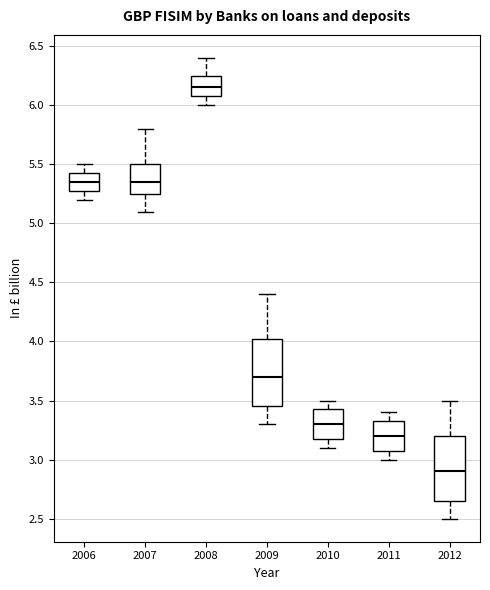

Reading left to right, transcribe this box plot: for each box, give where its median line is, the range the box spans, and where its two whiskers end, as read against the y-axis. The values are not printed on the chart, so give them approximately, as read against the axis.

2006: median 5.35, box 5.30 to 5.45, whiskers 5.20 to 5.50
2007: median 5.35, box 5.25 to 5.50, whiskers 5.10 to 5.80
2008: median 6.15, box 6.10 to 6.25, whiskers 6.00 to 6.40
2009: median 3.70, box 3.45 to 4.05, whiskers 3.30 to 4.40
2010: median 3.30, box 3.20 to 3.45, whiskers 3.10 to 3.50
2011: median 3.20, box 3.10 to 3.35, whiskers 3.00 to 3.40
2012: median 2.90, box 2.65 to 3.20, whiskers 2.50 to 3.50